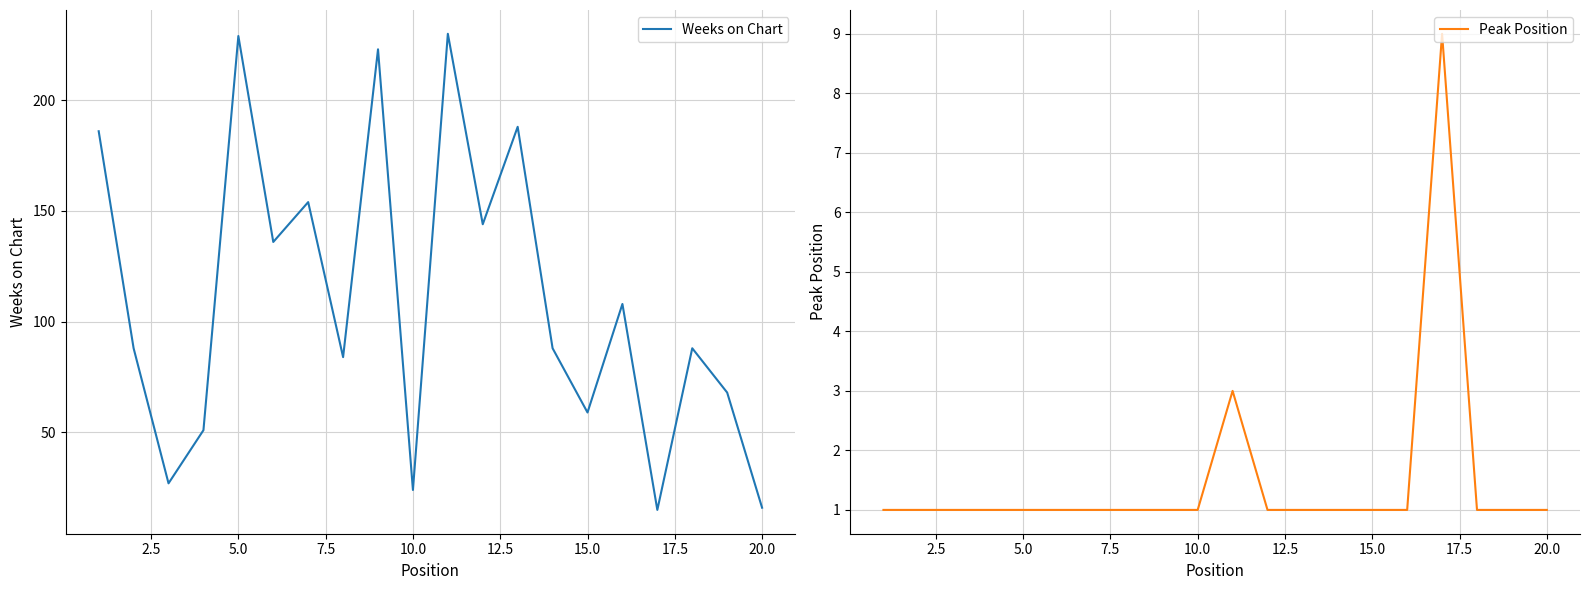

Is it true that Weeks on Chart equals 152 at 13?

False